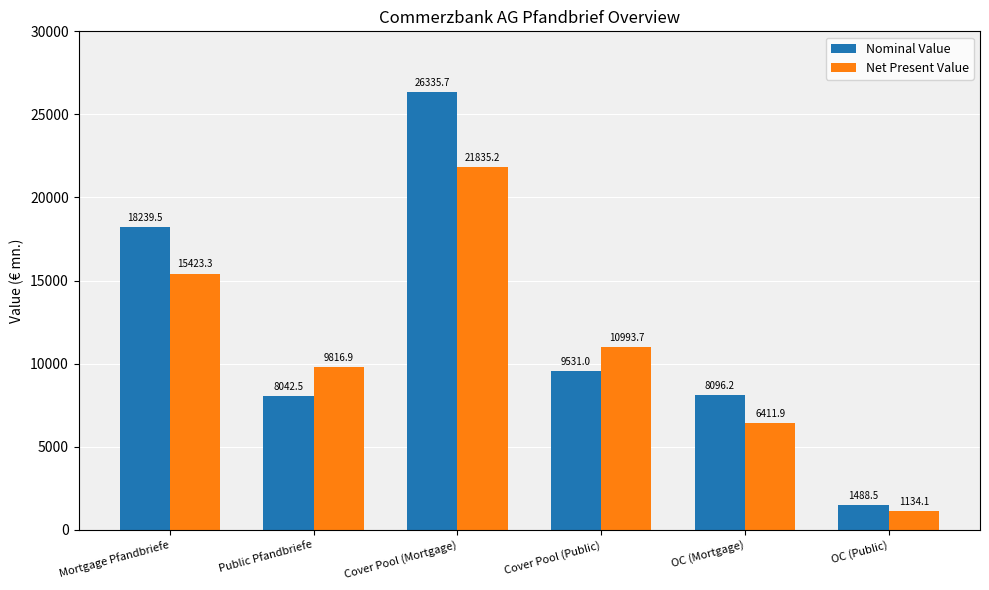

What is the minimum value for Net Present Value?

1134.1